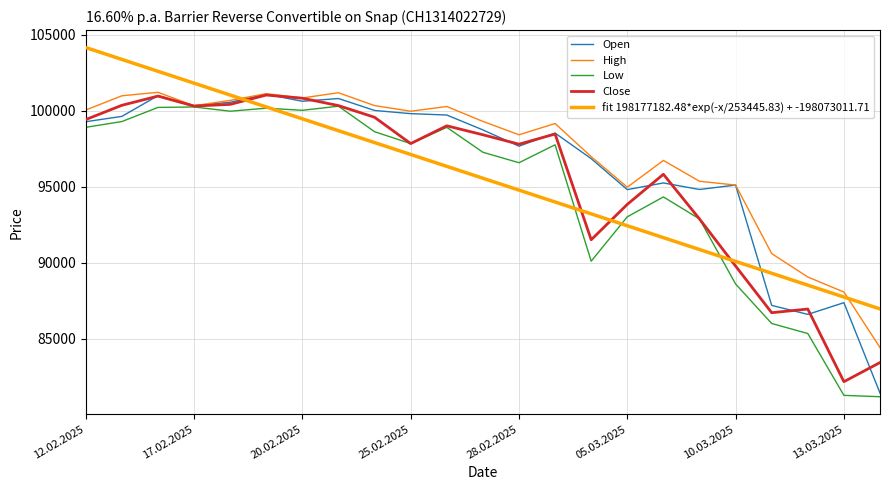

What is the minimum value shown in the chart?

81190.0